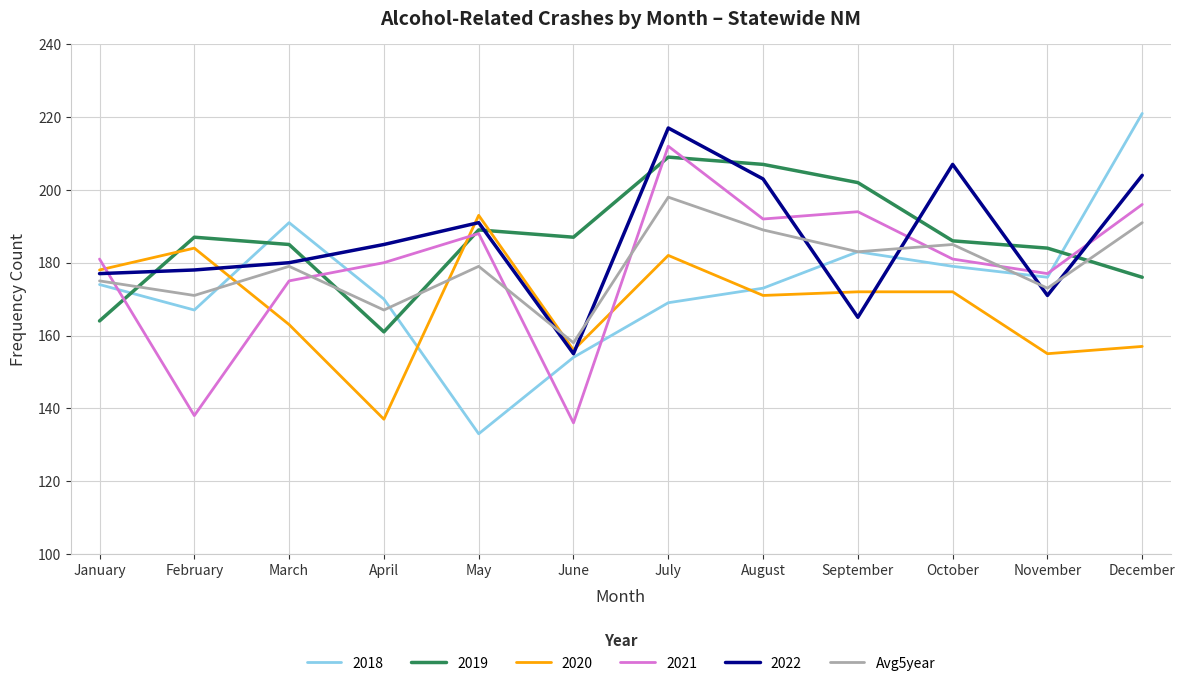

Which series changed the most between April and June?

2021